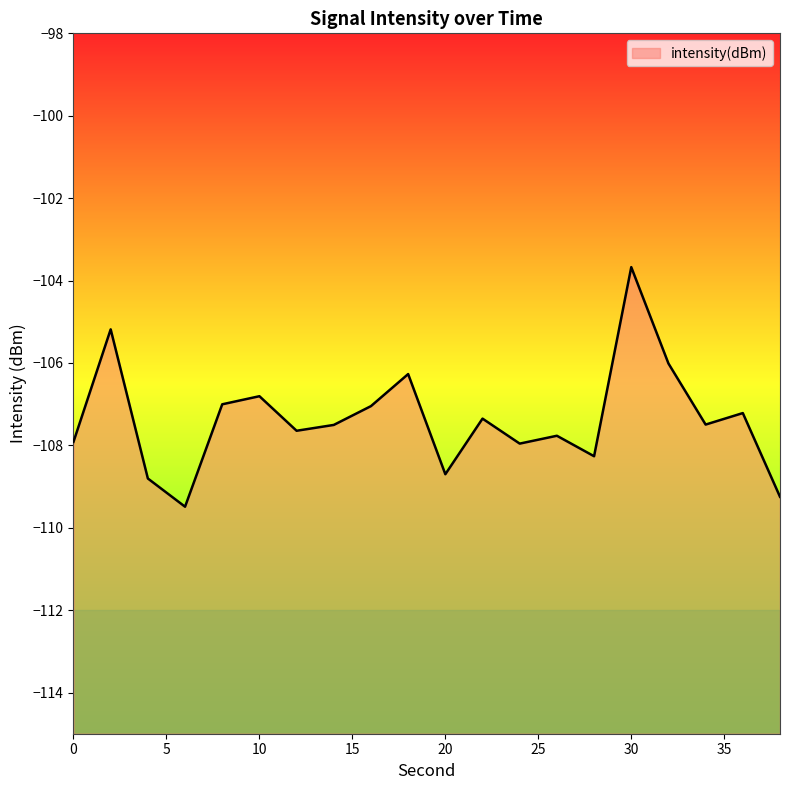

At which category does the data reach its first local peak?

2